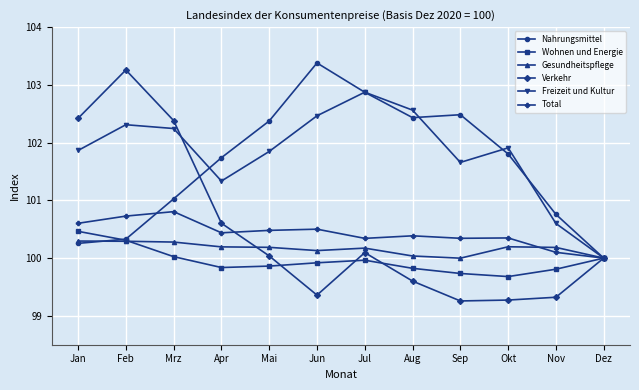

What is the smallest value displayed?

99.3